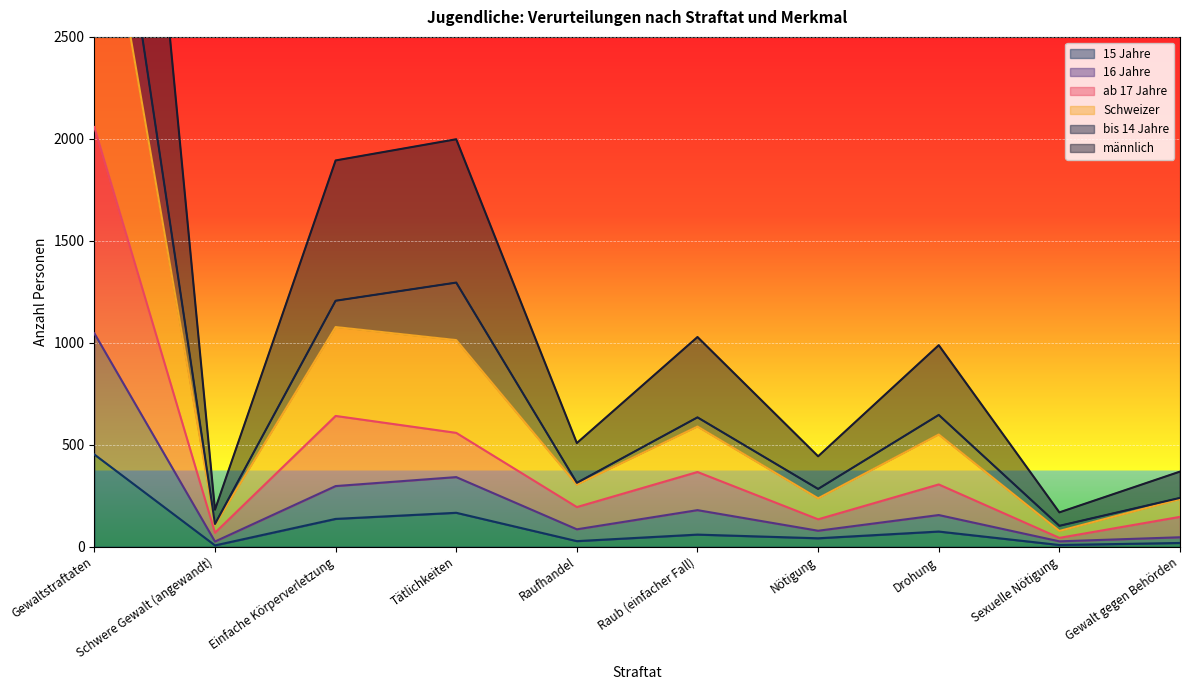

Is it true that 15 Jahre equals 166 at Tätlichkeiten?

True